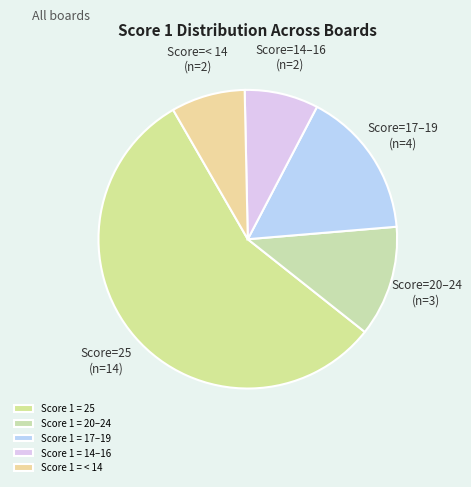

How many slices are in this pie chart?

5